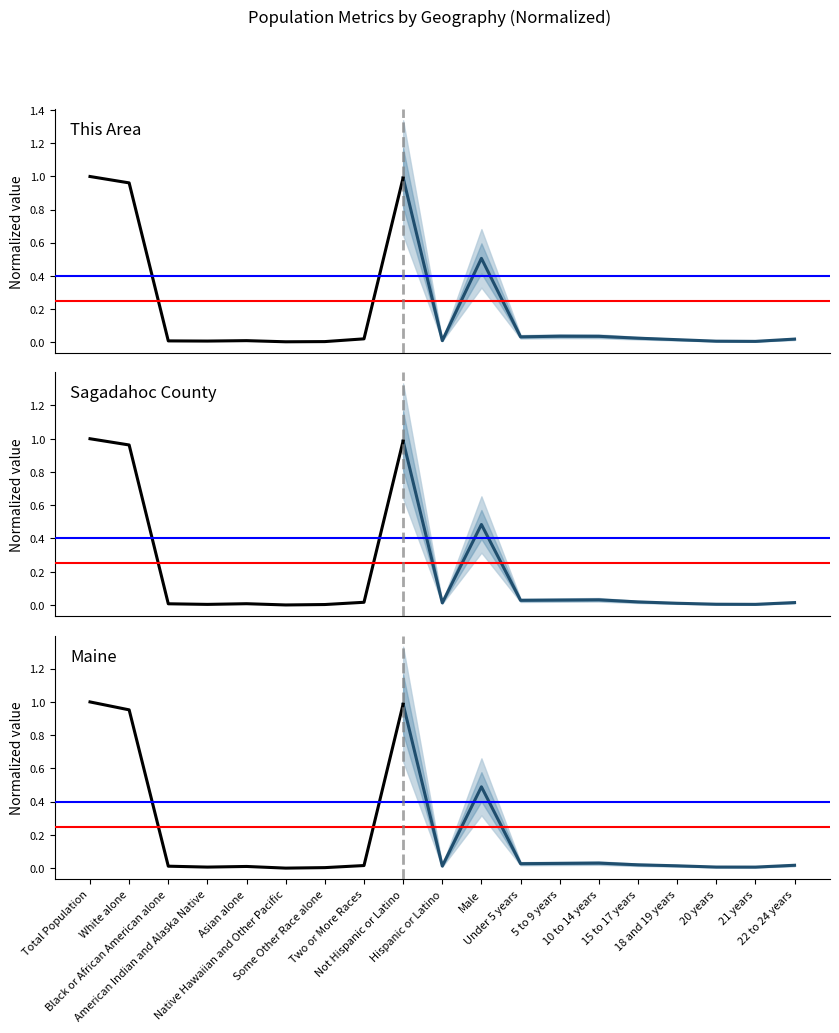

True or false: Sagadahoc County and This Area cross at least once.

True